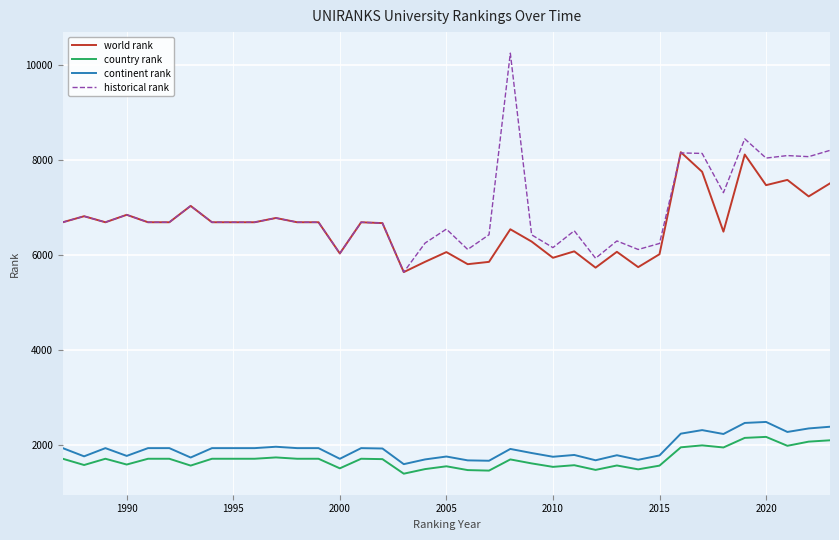

Which series has the largest total across all categories?

historical rank